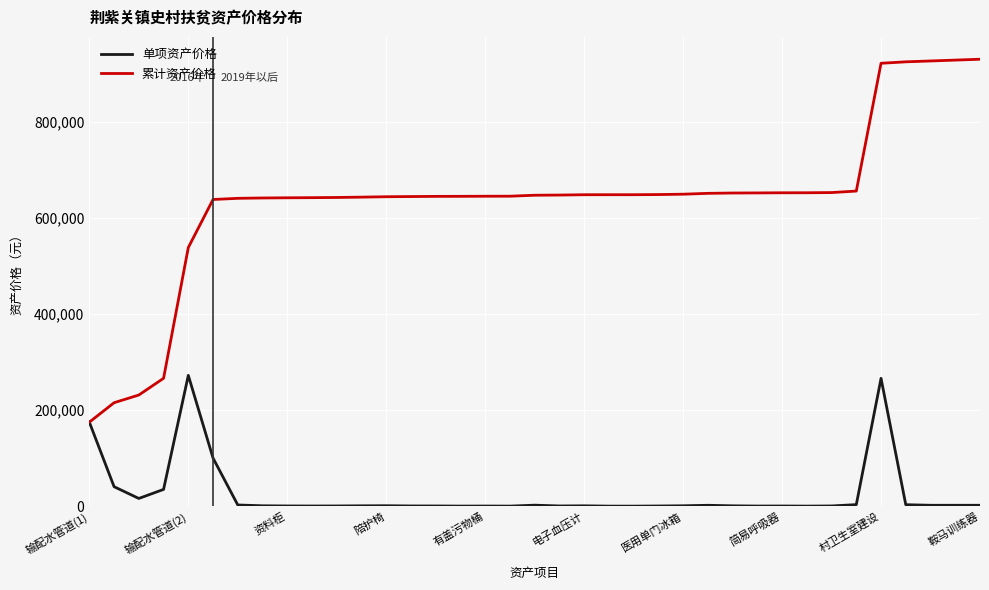

Which series has the largest range (max minus min)?

累计资产价格